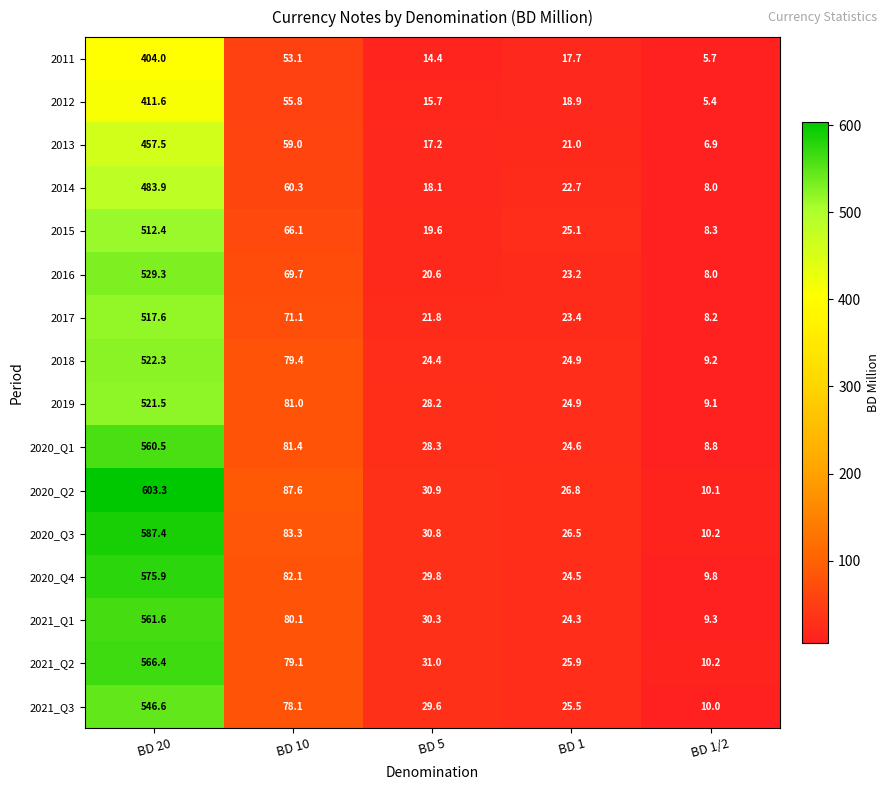

Count the number of categories in the chart.

5